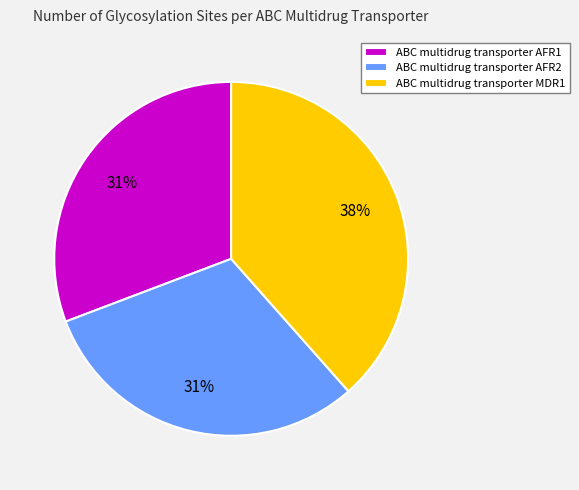

To the nearest percent, what portion does ABC multidrug transporter MDR1 represent?

38%